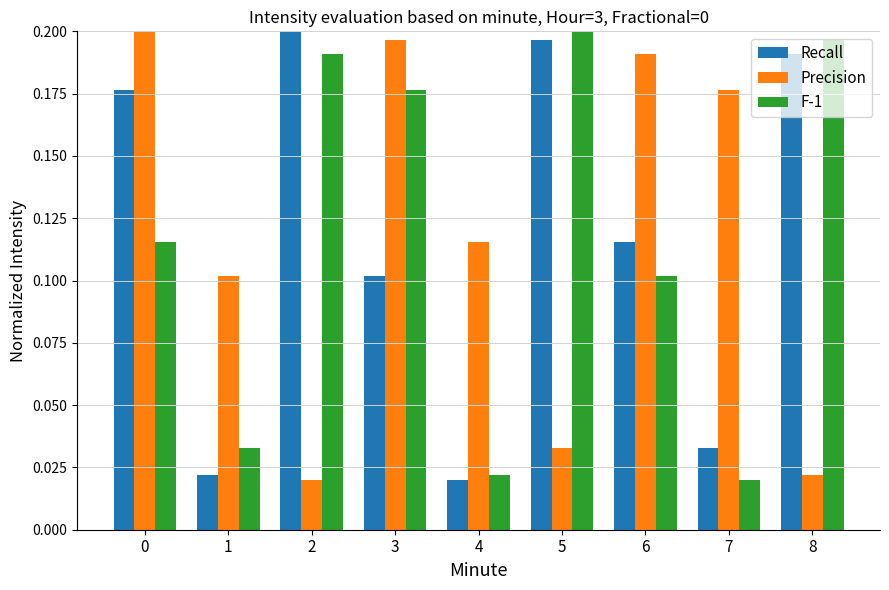

Is it true that Precision equals 0.2 at 0?

True